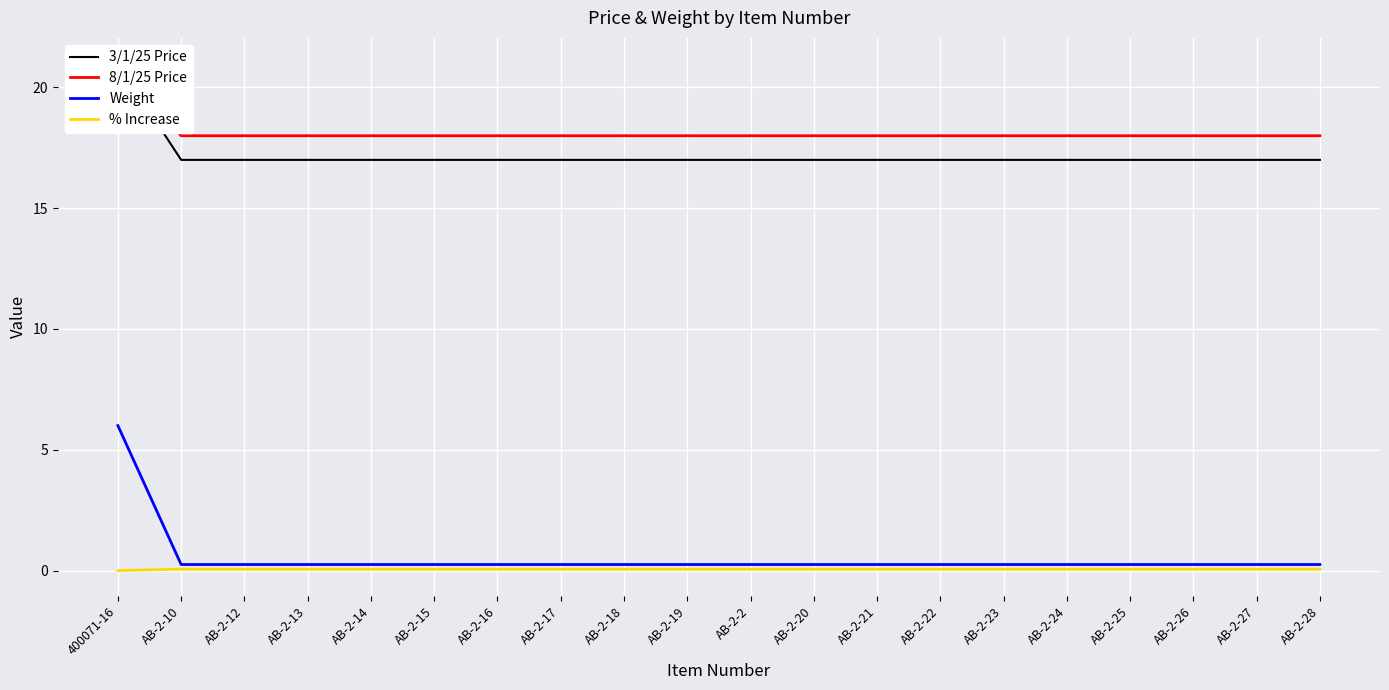

Reading left to right, list all the values displayed in this chart.

3/1/25 Price: 400071-16=21.0	AB-2-10=17.0	AB-2-12=17.0	AB-2-13=17.0	AB-2-14=17.0	AB-2-15=17.0	AB-2-16=17.0	AB-2-17=17.0	AB-2-18=17.0	AB-2-19=17.0	AB-2-2=17.0	AB-2-20=17.0	AB-2-21=17.0	AB-2-22=17.0	AB-2-23=17.0	AB-2-24=17.0	AB-2-25=17.0	AB-2-26=17.0	AB-2-27=17.0	AB-2-28=17.0
8/1/25 Price: 400071-16=21.0	AB-2-10=18.0	AB-2-12=18.0	AB-2-13=18.0	AB-2-14=18.0	AB-2-15=18.0	AB-2-16=18.0	AB-2-17=18.0	AB-2-18=18.0	AB-2-19=18.0	AB-2-2=18.0	AB-2-20=18.0	AB-2-21=18.0	AB-2-22=18.0	AB-2-23=18.0	AB-2-24=18.0	AB-2-25=18.0	AB-2-26=18.0	AB-2-27=18.0	AB-2-28=18.0
Weight: 400071-16=6.0	AB-2-10=0.2	AB-2-12=0.2	AB-2-13=0.2	AB-2-14=0.2	AB-2-15=0.2	AB-2-16=0.2	AB-2-17=0.2	AB-2-18=0.2	AB-2-19=0.2	AB-2-2=0.2	AB-2-20=0.2	AB-2-21=0.2	AB-2-22=0.2	AB-2-23=0.2	AB-2-24=0.2	AB-2-25=0.2	AB-2-26=0.2	AB-2-27=0.2	AB-2-28=0.2
% Increase: 400071-16=0.0	AB-2-10=0.1	AB-2-12=0.1	AB-2-13=0.1	AB-2-14=0.1	AB-2-15=0.1	AB-2-16=0.1	AB-2-17=0.1	AB-2-18=0.1	AB-2-19=0.1	AB-2-2=0.1	AB-2-20=0.1	AB-2-21=0.1	AB-2-22=0.1	AB-2-23=0.1	AB-2-24=0.1	AB-2-25=0.1	AB-2-26=0.1	AB-2-27=0.1	AB-2-28=0.1